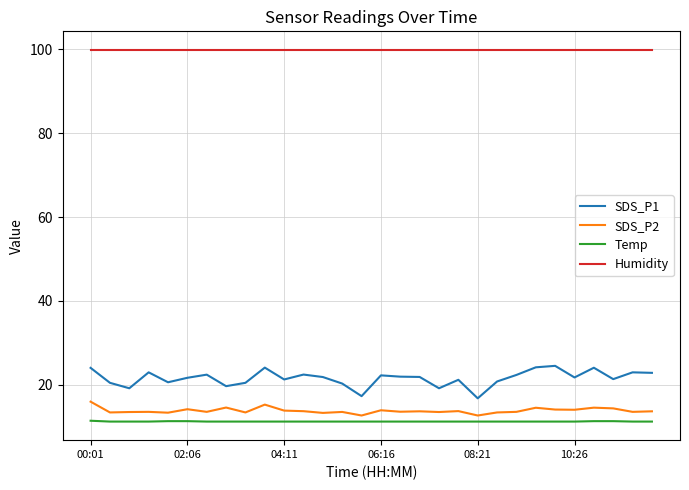

How many interior local peaks does the SDS_P1 series have?

9